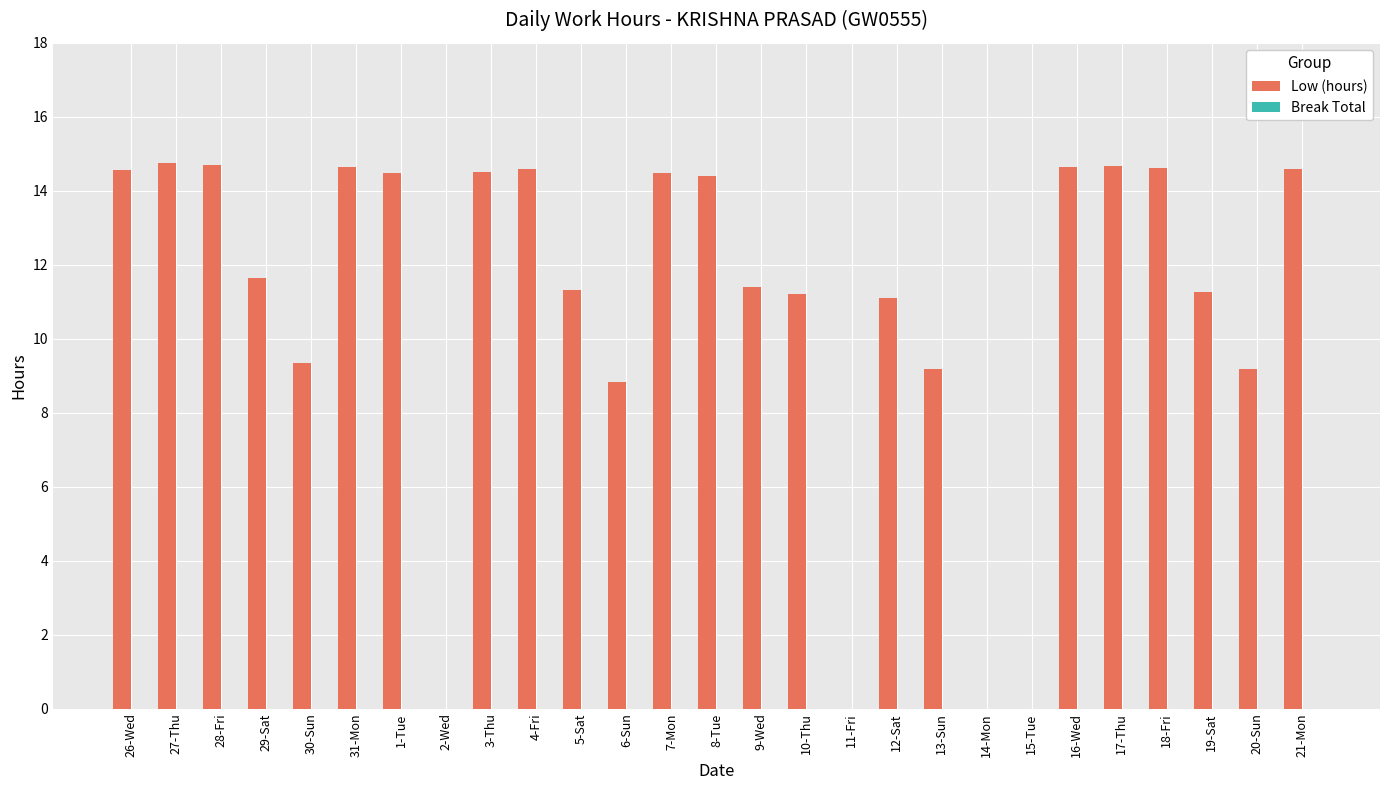

Count the number of data series in this chart.

1